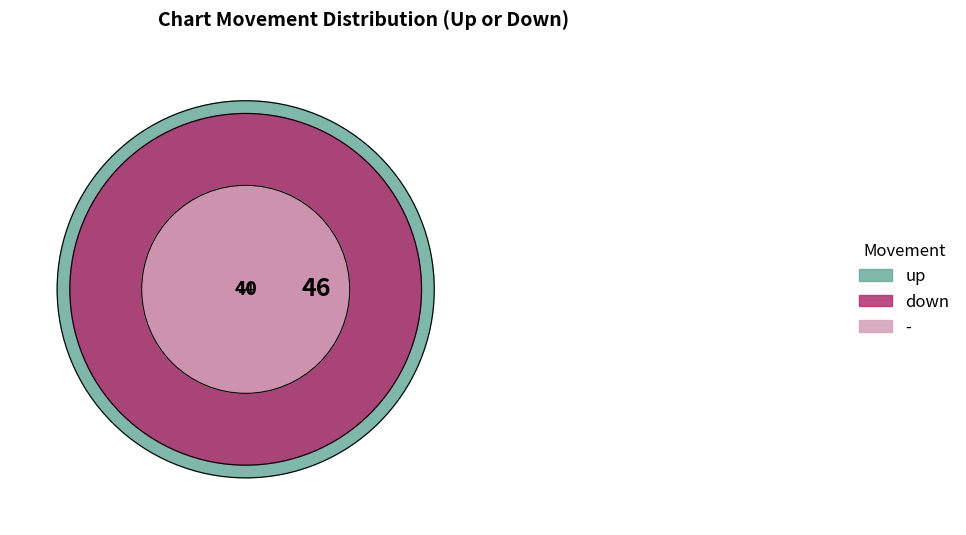

Approximately how many times larger is the value at - compared to up?

0.3